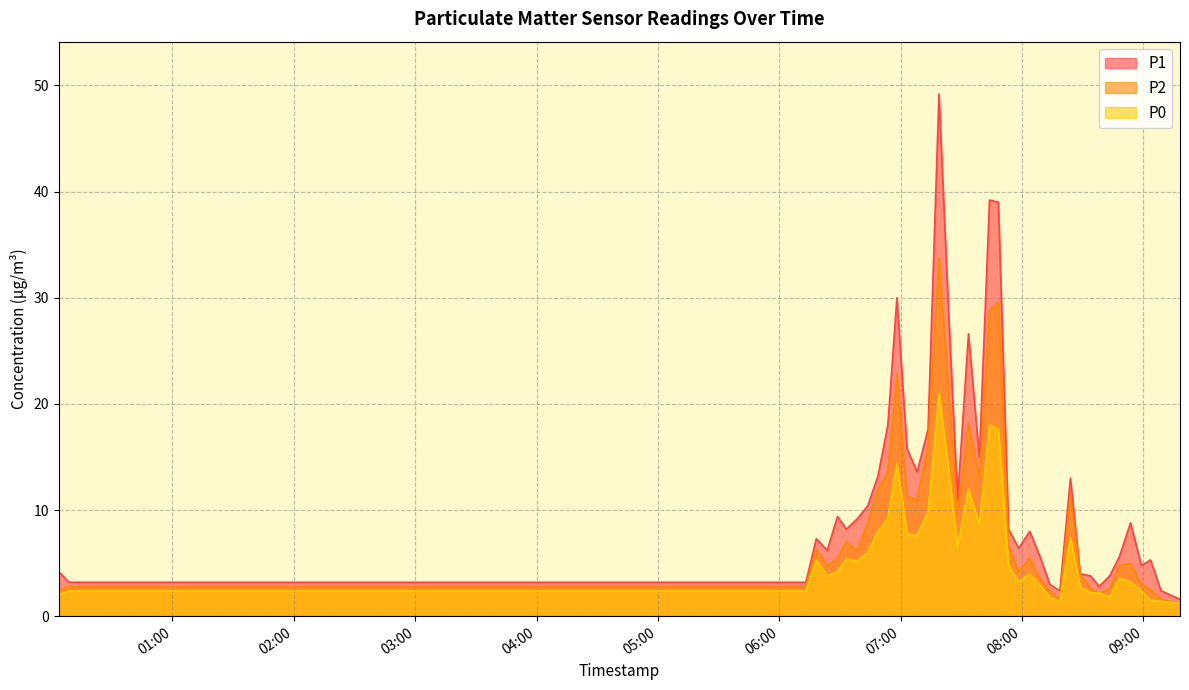

True or false: P0 and P2 intersect in this chart.

False